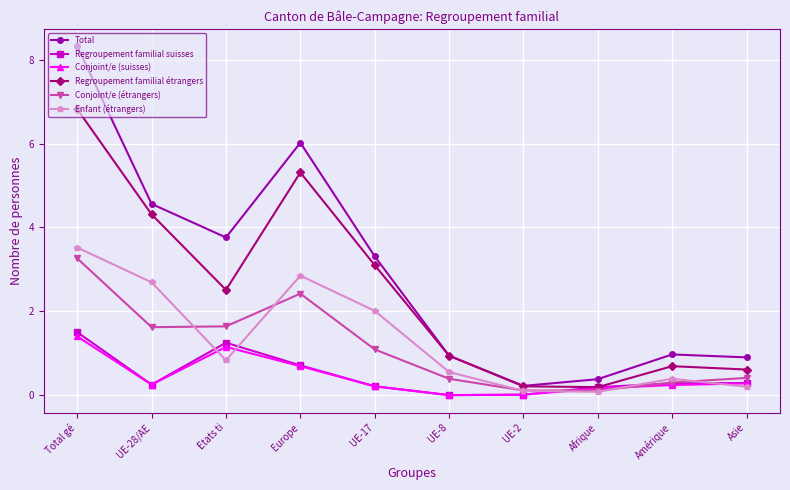

True or false: Enfant (étrangers) has more than 0 interior local peaks.

True